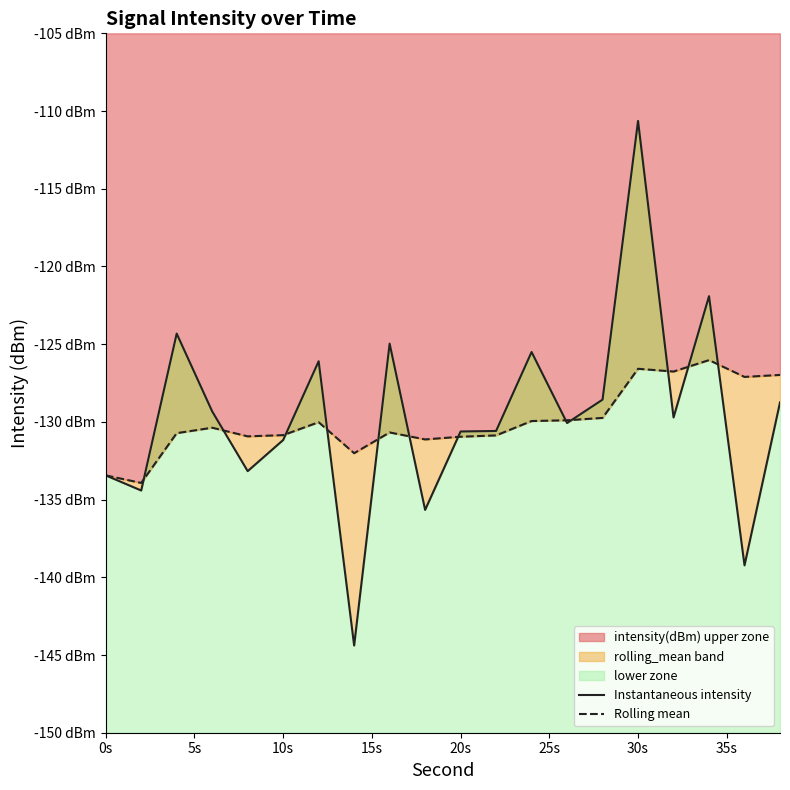

What is the sum of all Instantaneous intensity values?

-2592.5